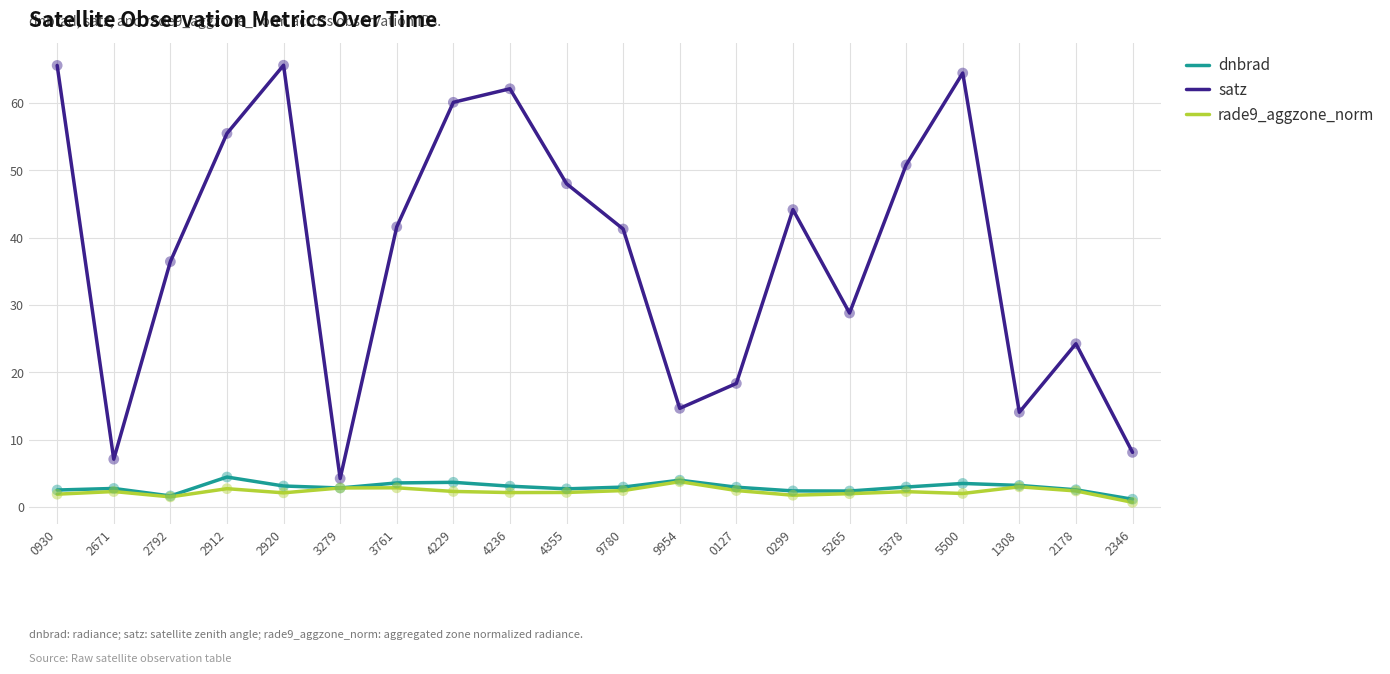

What is the difference between the highest and lowest values at 0299?

42.4